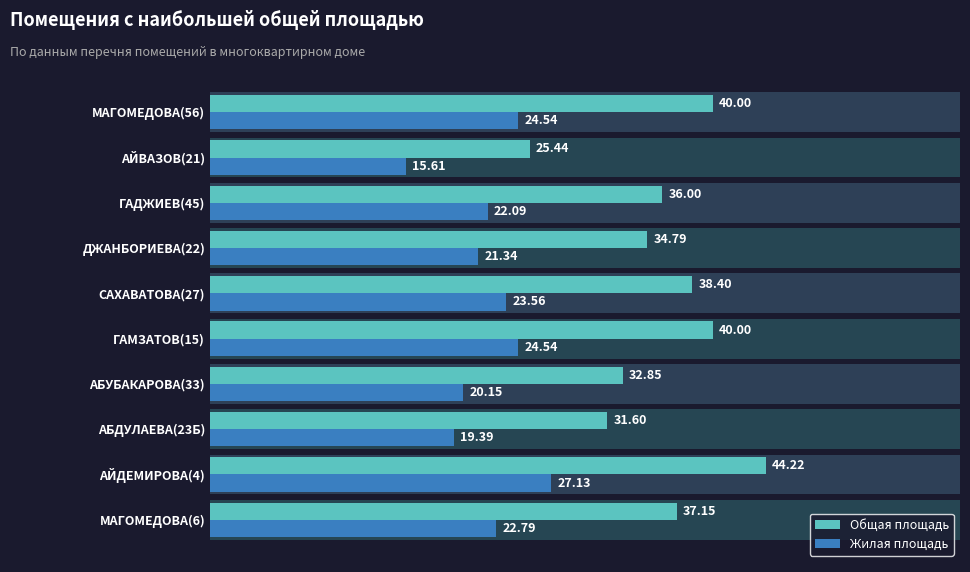

What is the maximum value for Общая площадь?

44.2